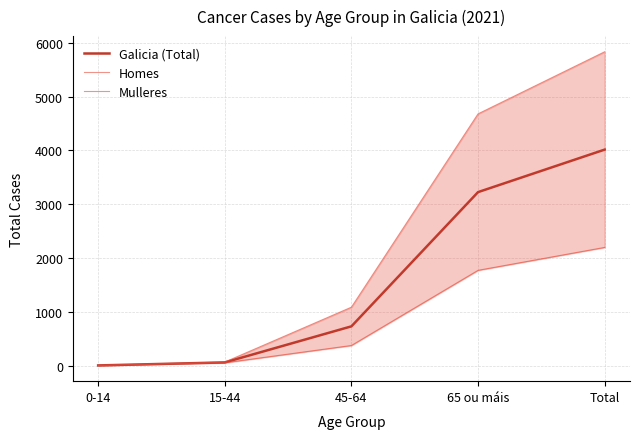

True or false: Galicia (Total) and Mulleres cross at least once.

False